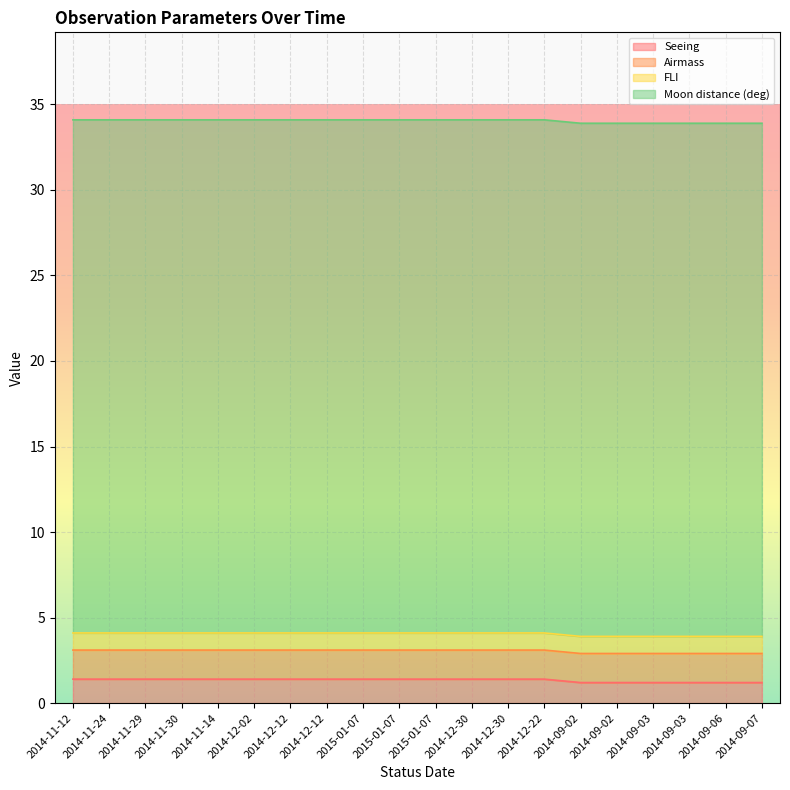

Does the chart display data point markers on the line(s)?

No